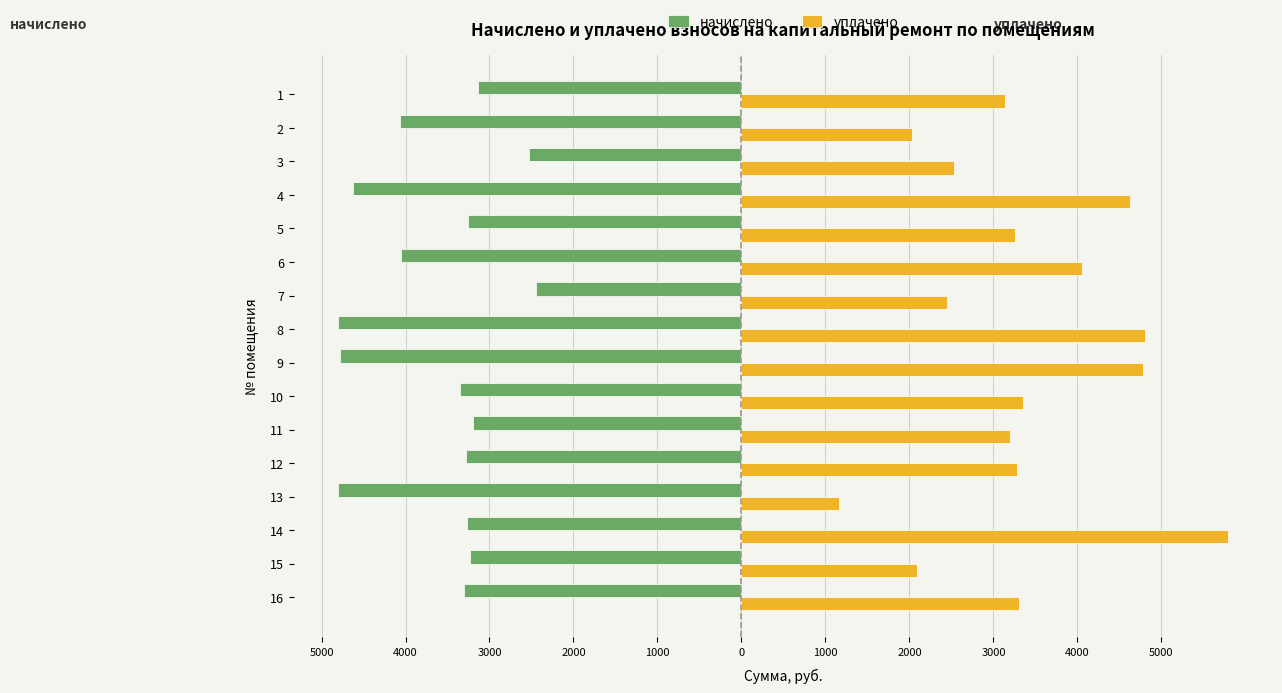

What are all the series names shown in the legend?

начислено, уплачено